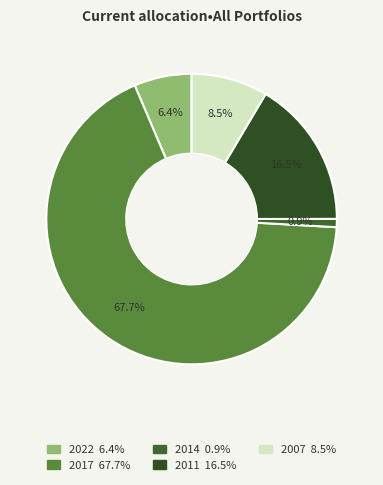

What is the smallest slice in the pie chart?

2014